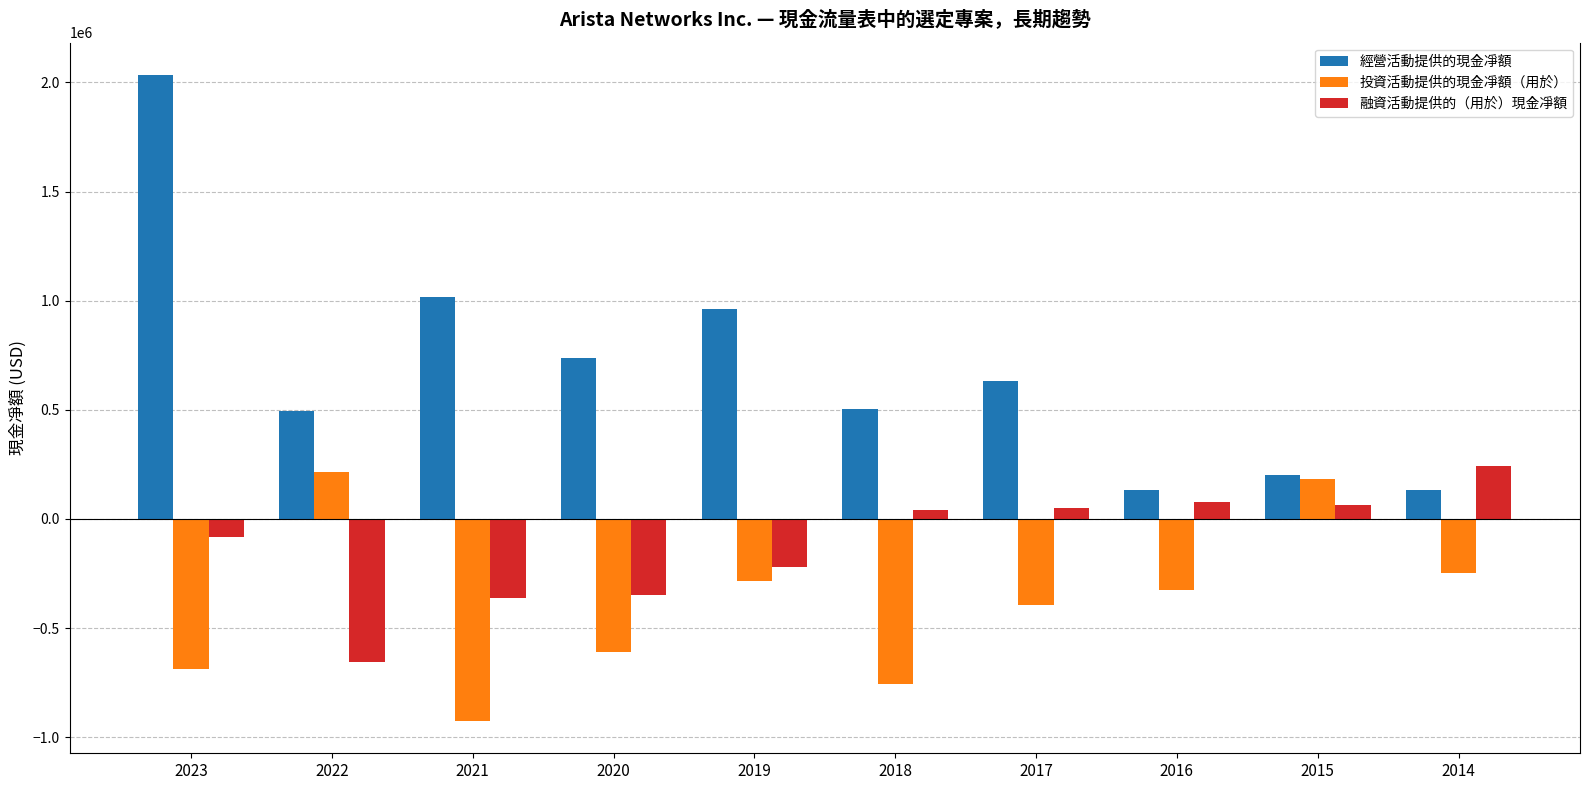

What is the average value of the 融資活動提供的（用於）現金凈額 series?

-118653